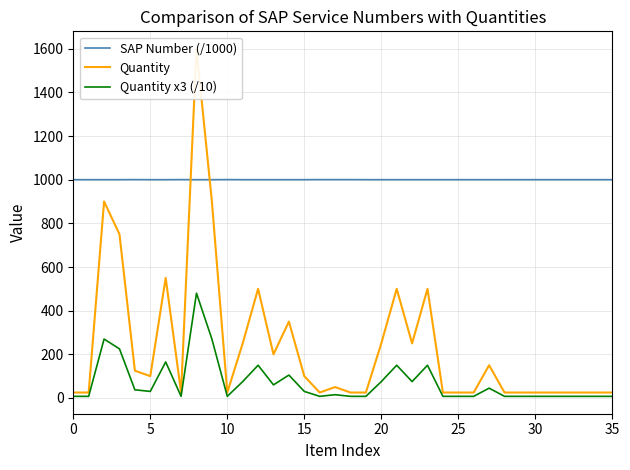

What is the value of the SAP Number (/1000) point at the 35th from the left?

1000.0